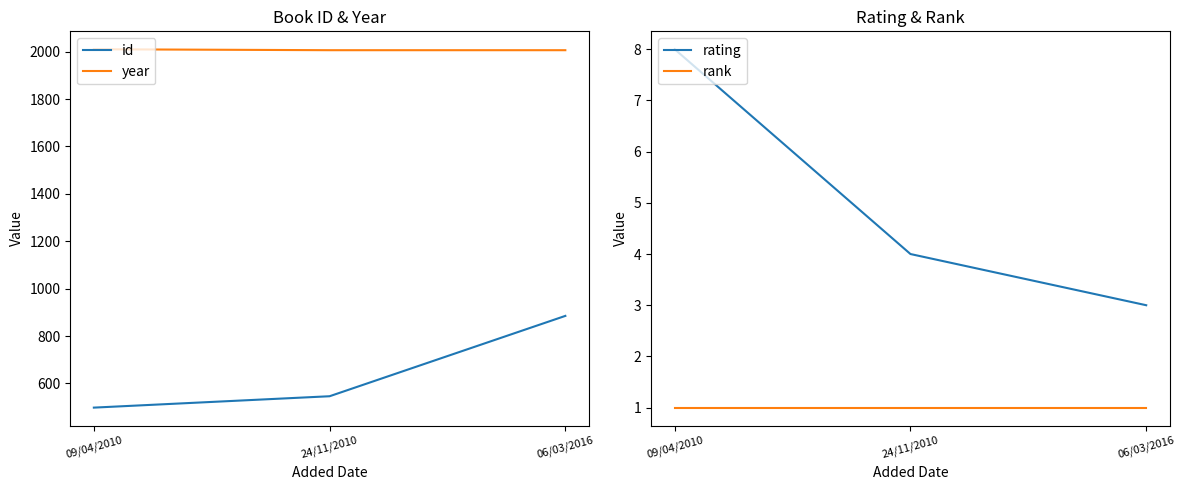

What is the approximate value of rank at 09/04/2010?

1